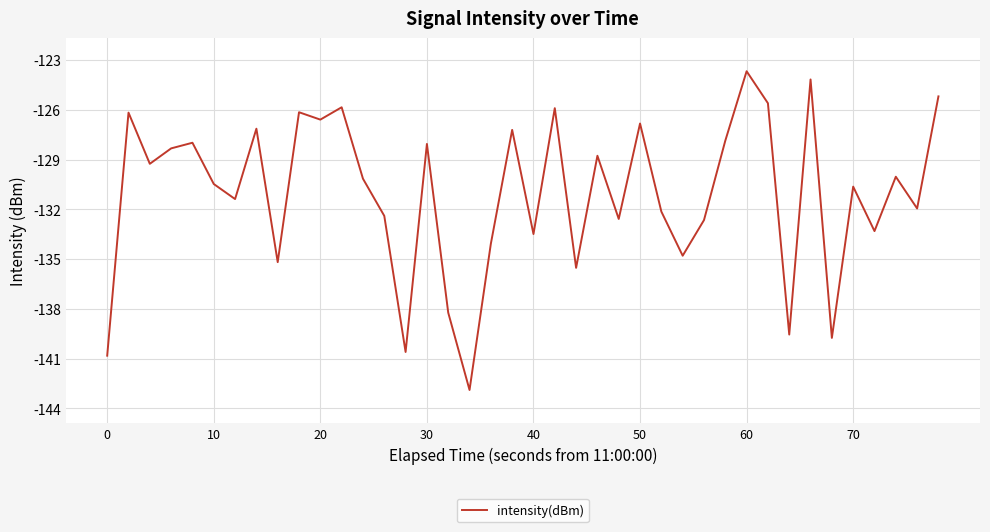

What is the minimum value shown in the chart?

-142.9